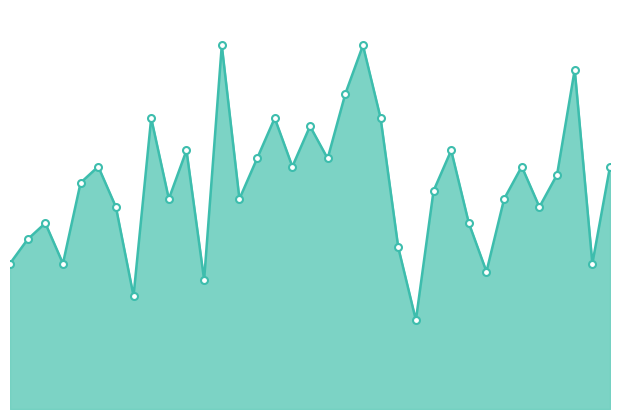

Reading right to left, extract all data points from this chart.

30	18	42	29	25	30	26	17	23	32	27	11	20	36	45	39	31	35	30	36	31	26	45	16	32	26	36	14	25	30	28	18	23	21	18